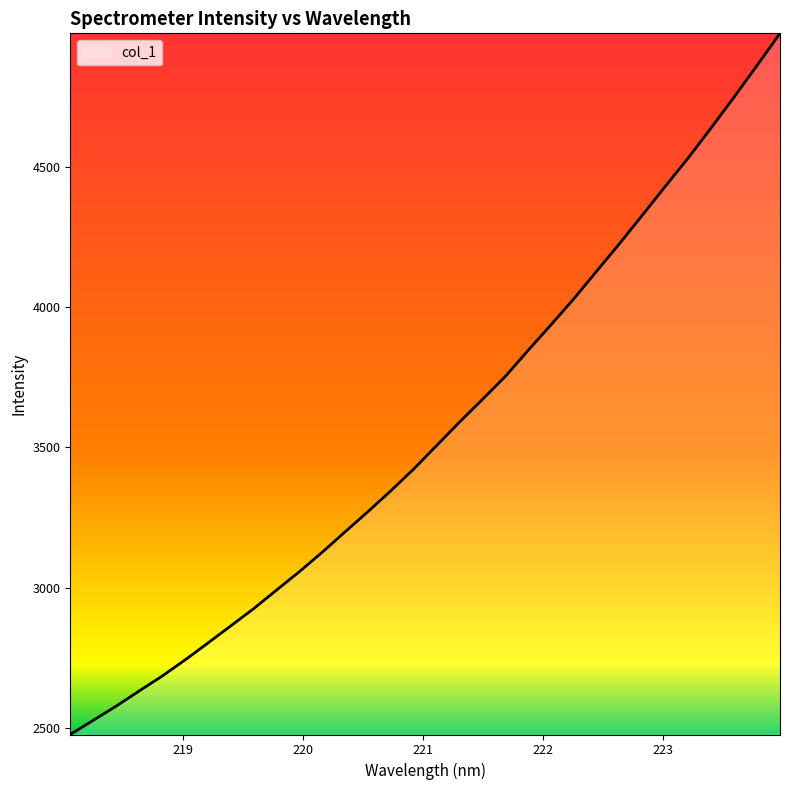

What is the maximum value shown in the chart?

4975.3